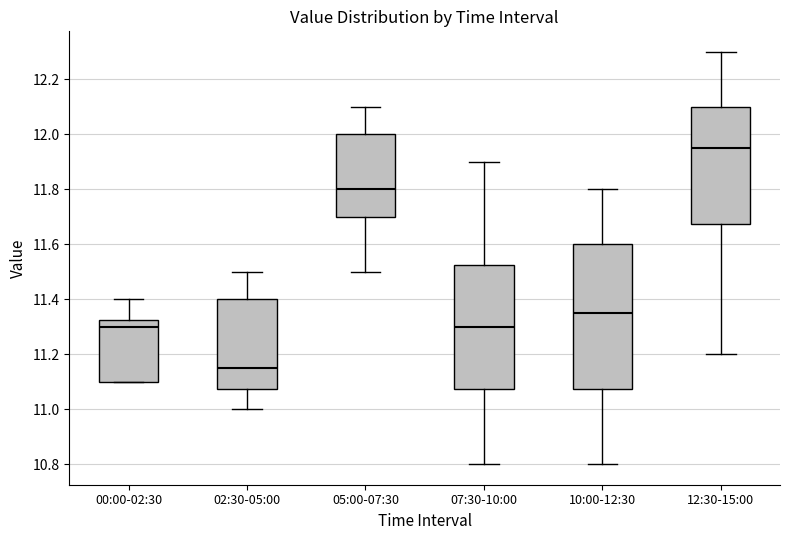

Reading left to right, read every box against the y-axis: the position of its median line, the range the box covers, and the ends of its whiskers. The values are not printed on the chart, so give them approximately, as read against the axis.

00:00-02:30: median 11.30, box 11.10 to 11.32, whiskers 11.10 to 11.40
02:30-05:00: median 11.16, box 11.08 to 11.40, whiskers 11.00 to 11.50
05:00-07:30: median 11.80, box 11.70 to 12.00, whiskers 11.50 to 12.10
07:30-10:00: median 11.30, box 11.08 to 11.52, whiskers 10.80 to 11.90
10:00-12:30: median 11.36, box 11.08 to 11.60, whiskers 10.80 to 11.80
12:30-15:00: median 11.96, box 11.68 to 12.10, whiskers 11.20 to 12.30